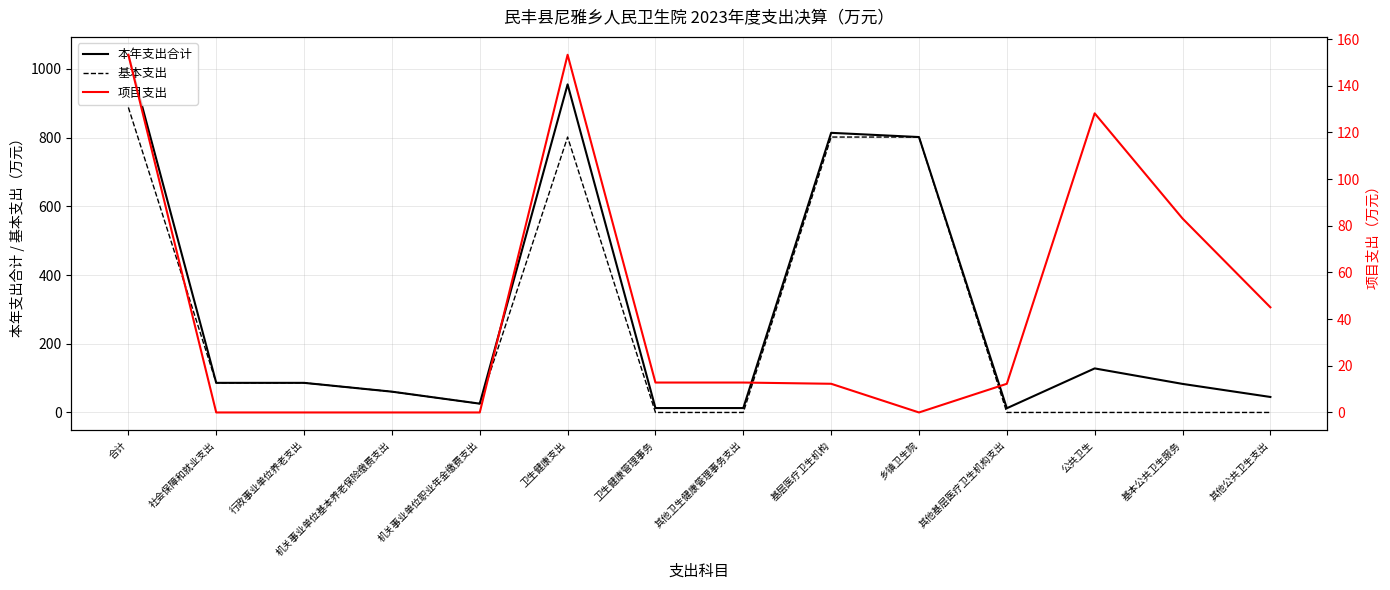

At which category does 基本支出 reach its first local peak?

卫生健康支出